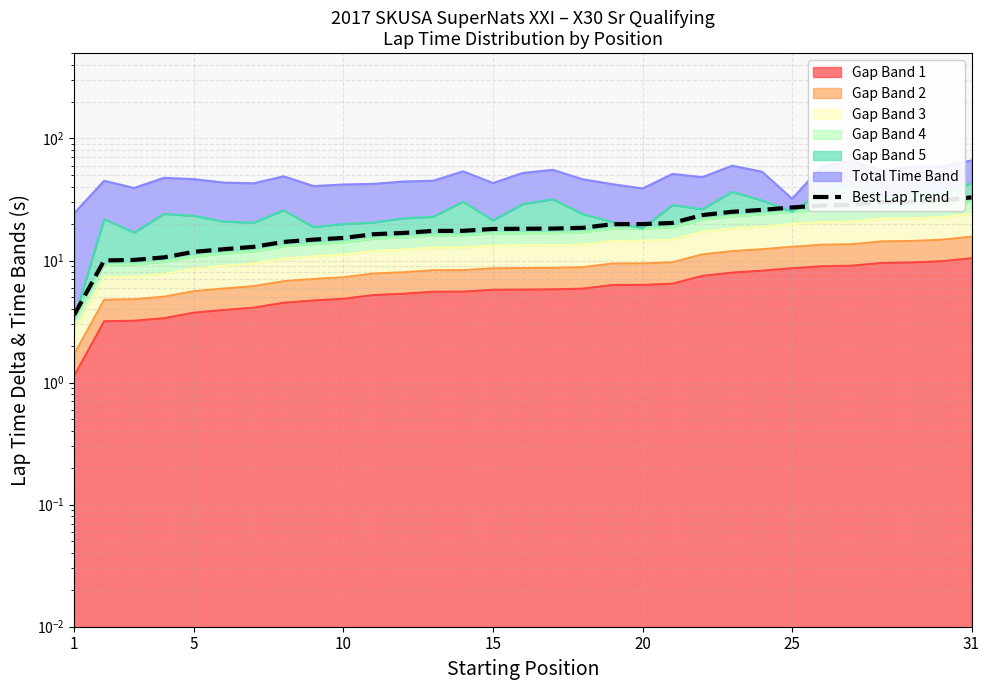

What is the sum of all values?

600.3